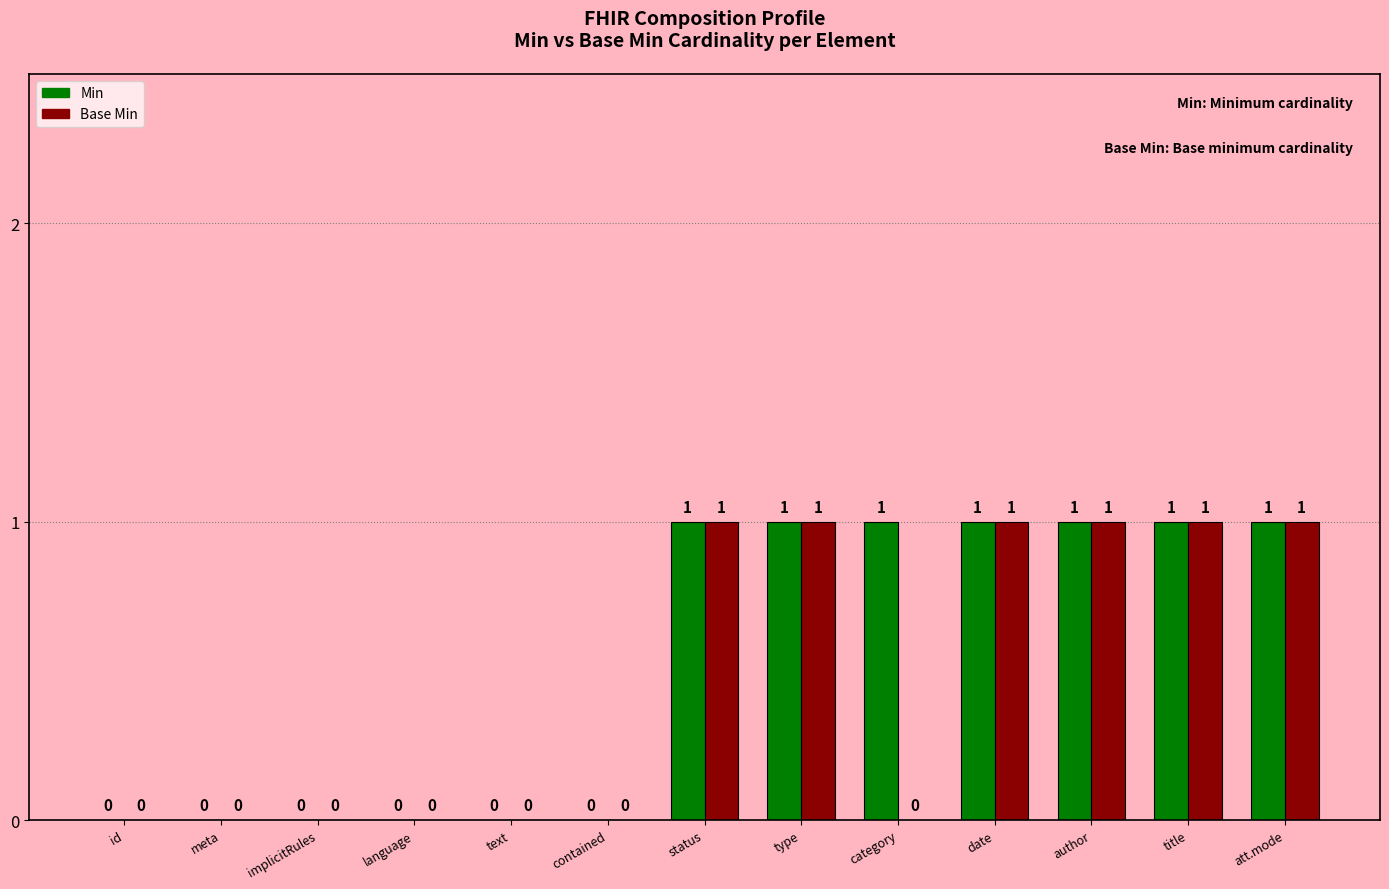

What is the total value across all series at title?

2